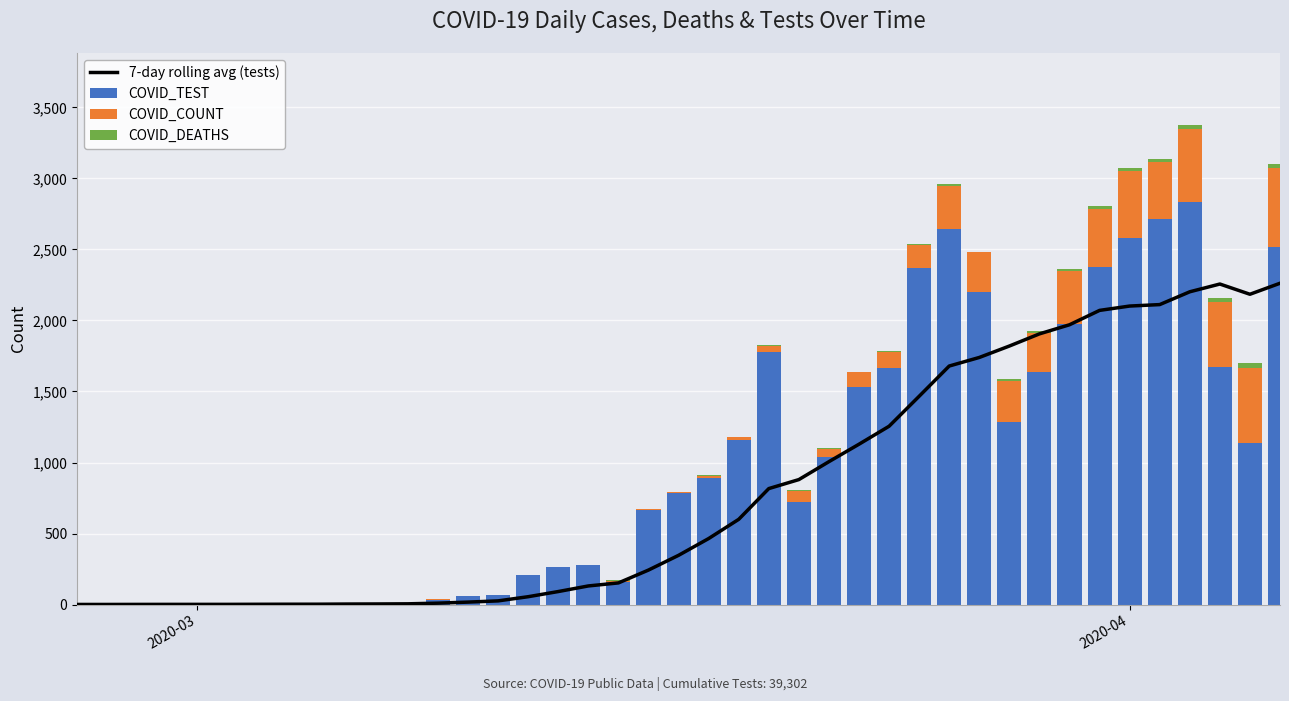

What is the greatest value displayed?

2831.0